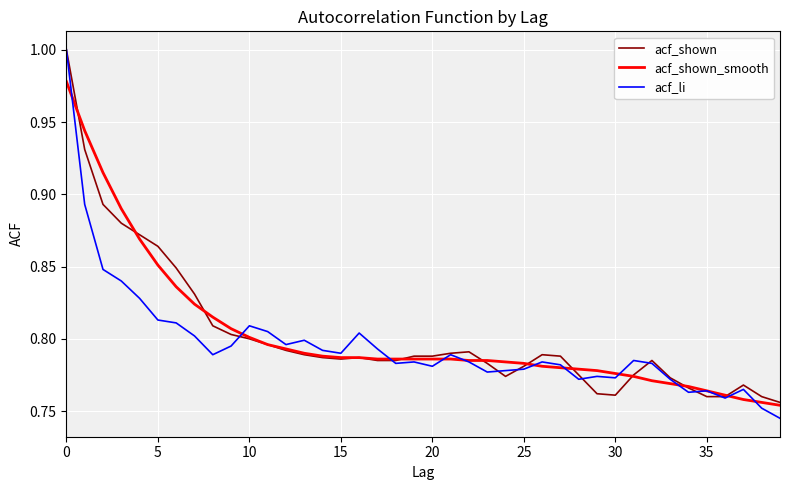

At how many categories does at least one series exceed 0?

40